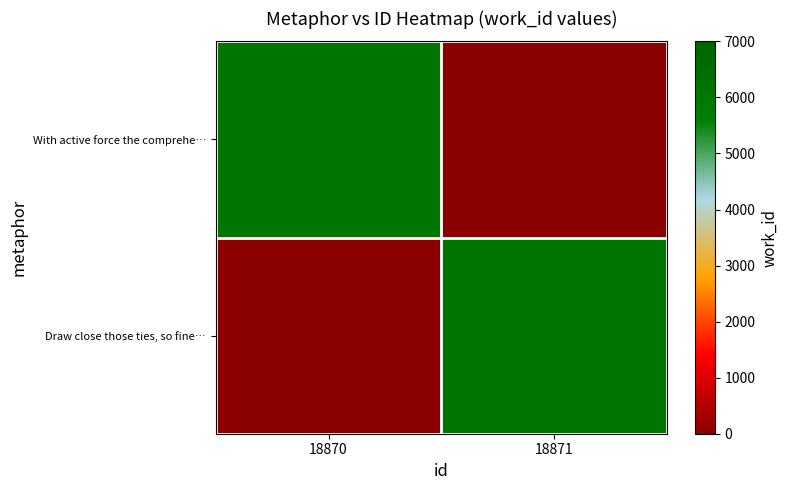

Which label corresponds to the largest value in the chart?

18870